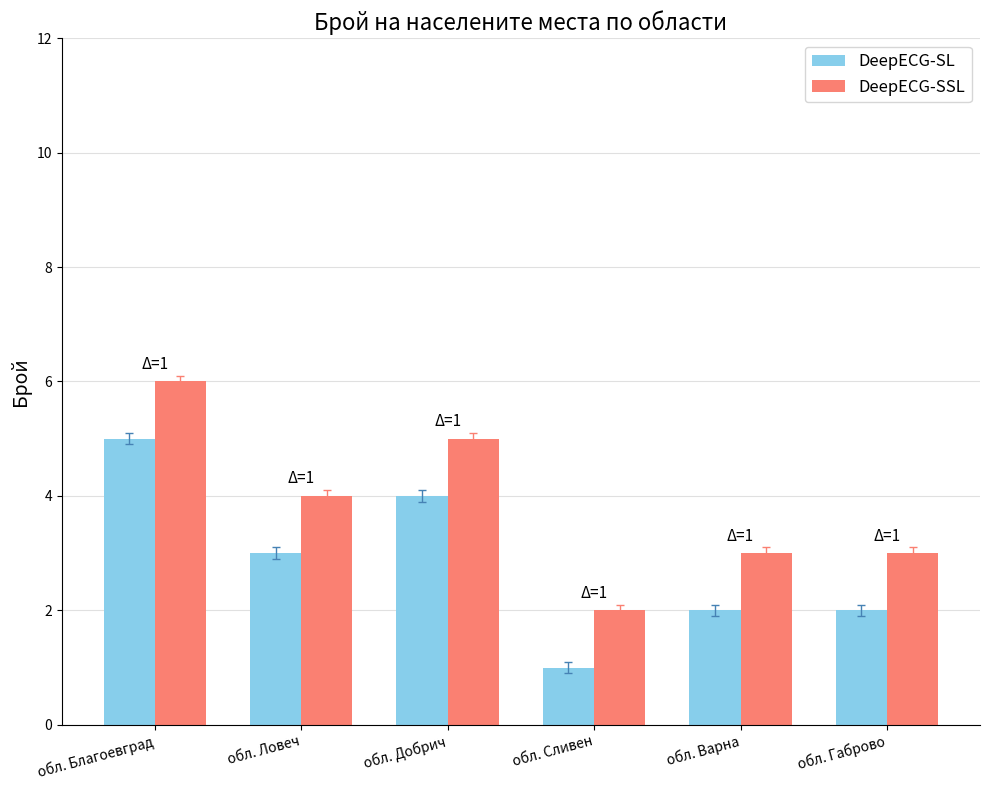

What is the sum of all DeepECG-SL values?

17